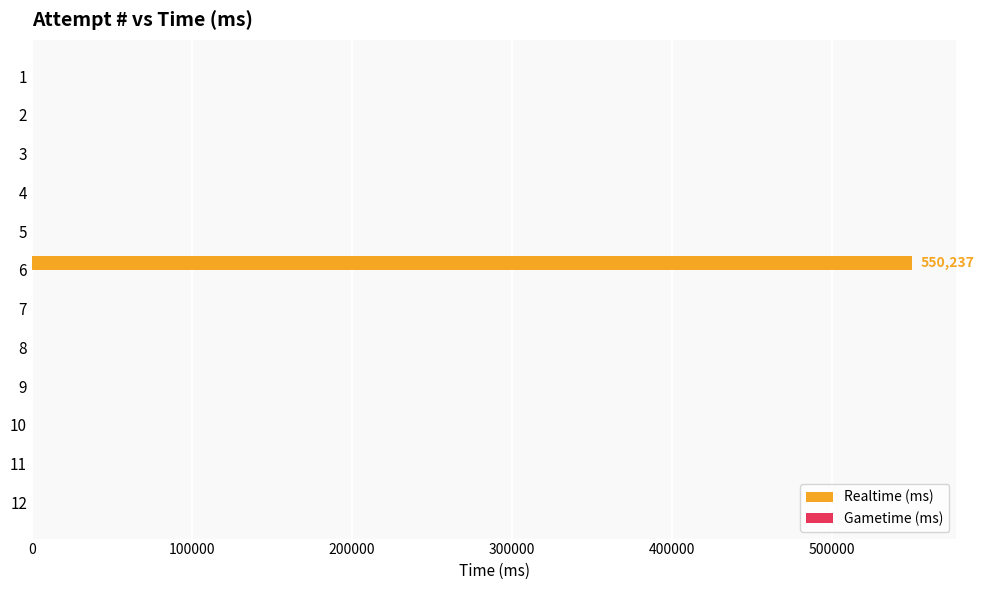

The value at 4 is 0. True or false?

True